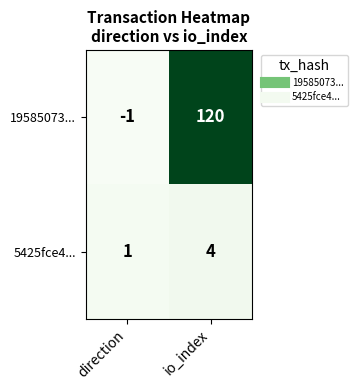

What is the average value of the 19585073... series?

60